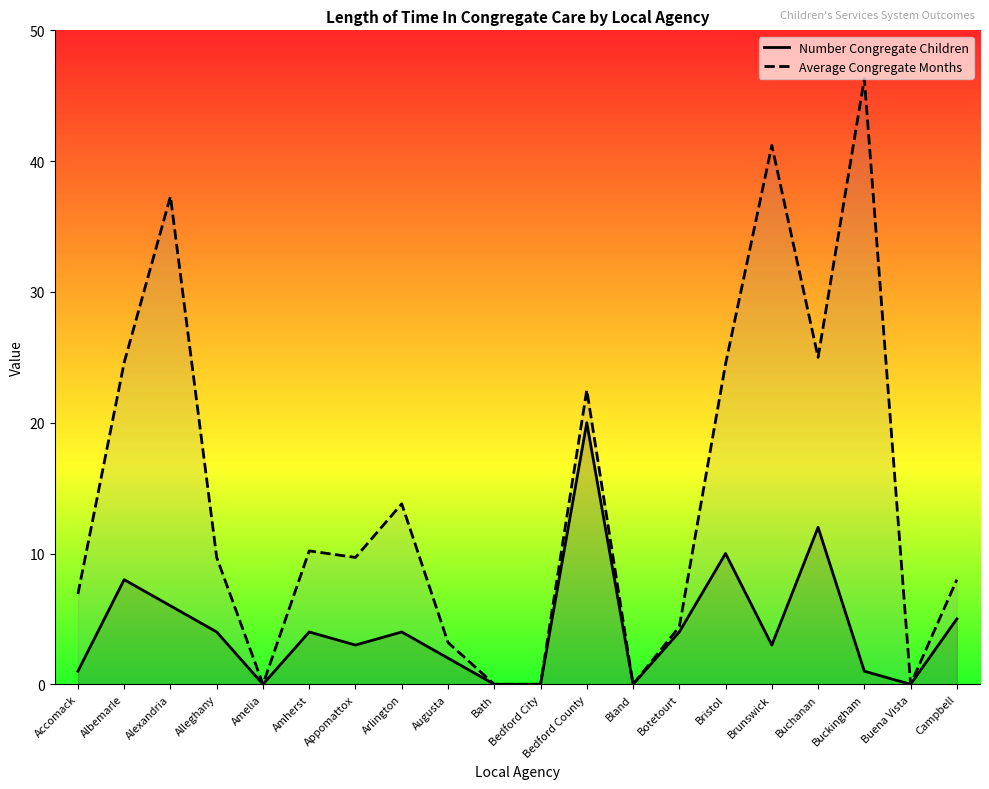

What is the approximate value of Average Congregate Months at Albemarle?

24.6